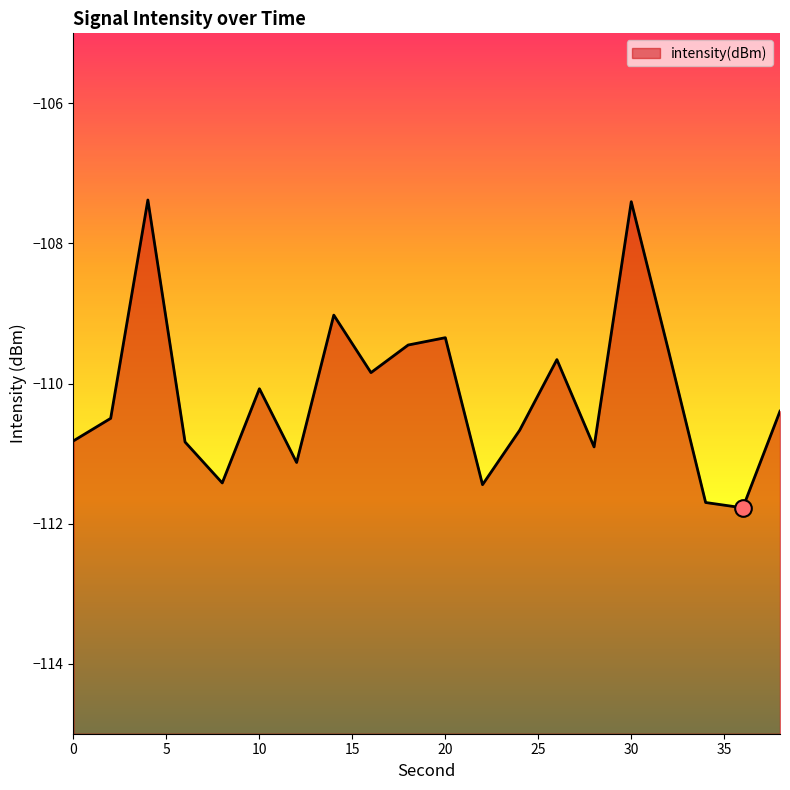

Where is the first local minimum?

8